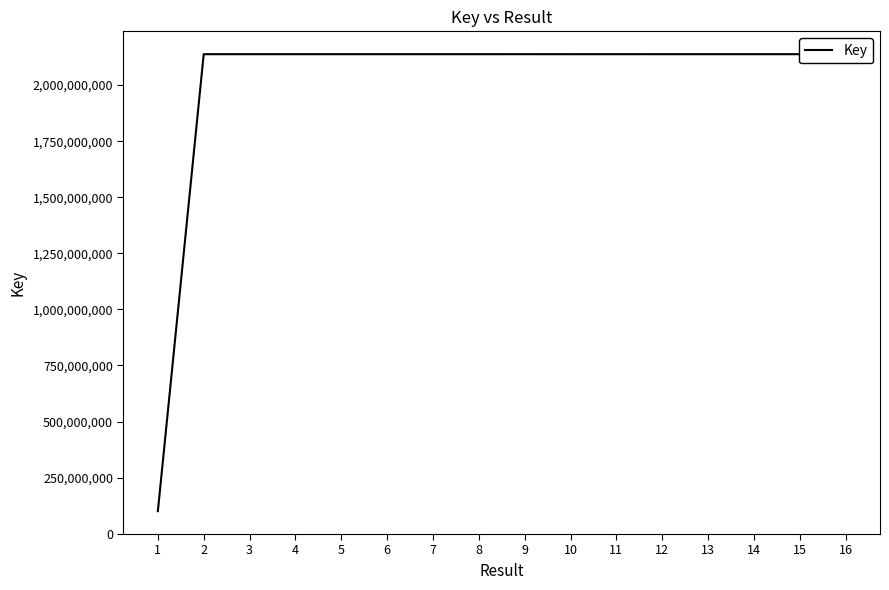

Count the number of data series in this chart.

1